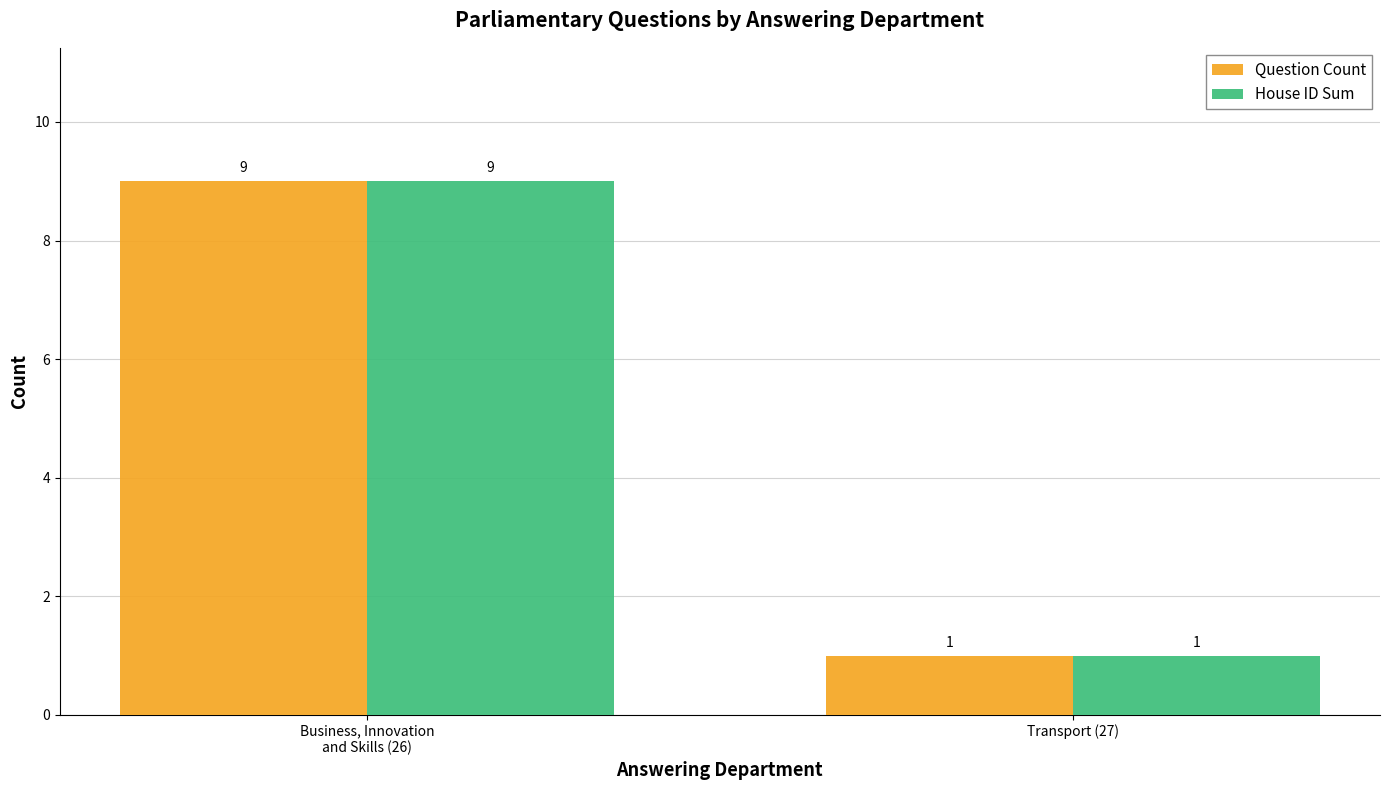

What is the sum of all Question Count values?

10